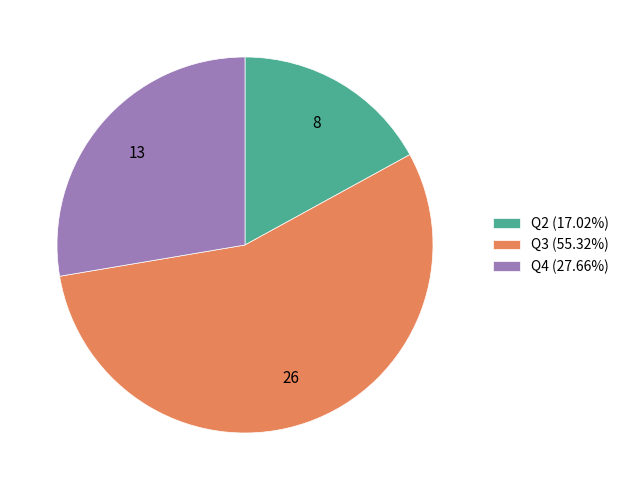

The Q4 slice represents 34% of the pie. True or false?

False